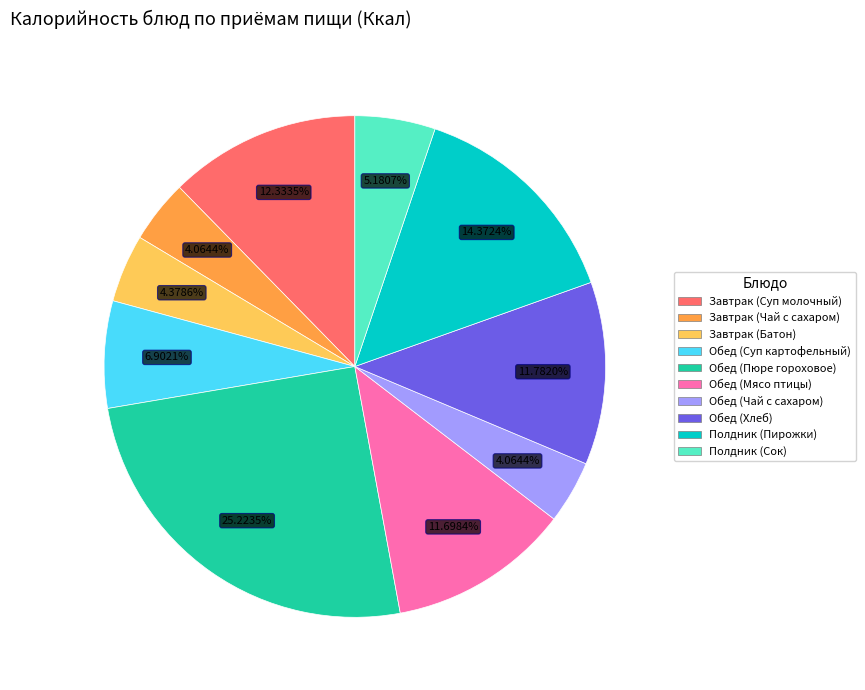

The Обед (Суп картофельный) slice represents 7% of the pie. True or false?

True